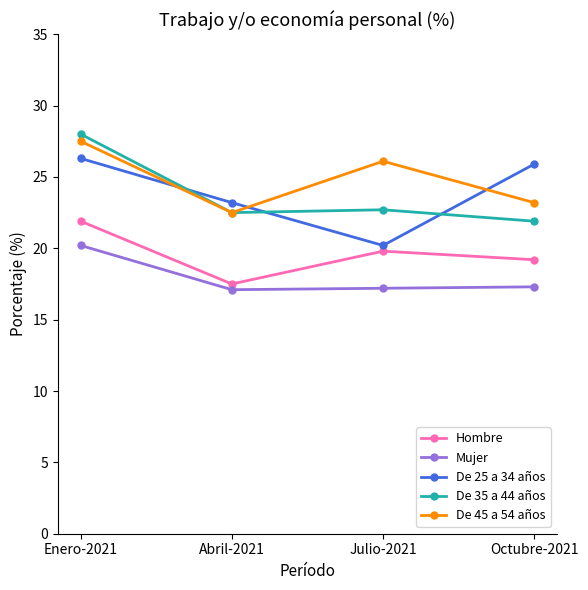

True or false: De 25 a 34 años has a value of 8.3 at Octubre-2021.

False